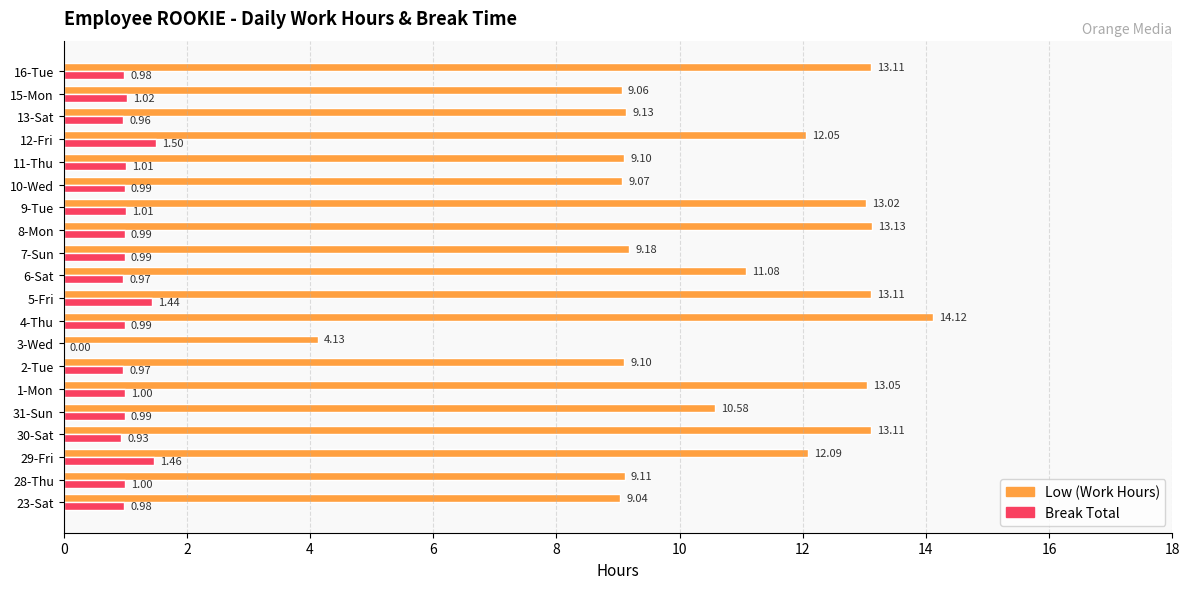

Between 4-Thu and 12-Fri, which series saw the biggest shift?

Low (Work Hours)